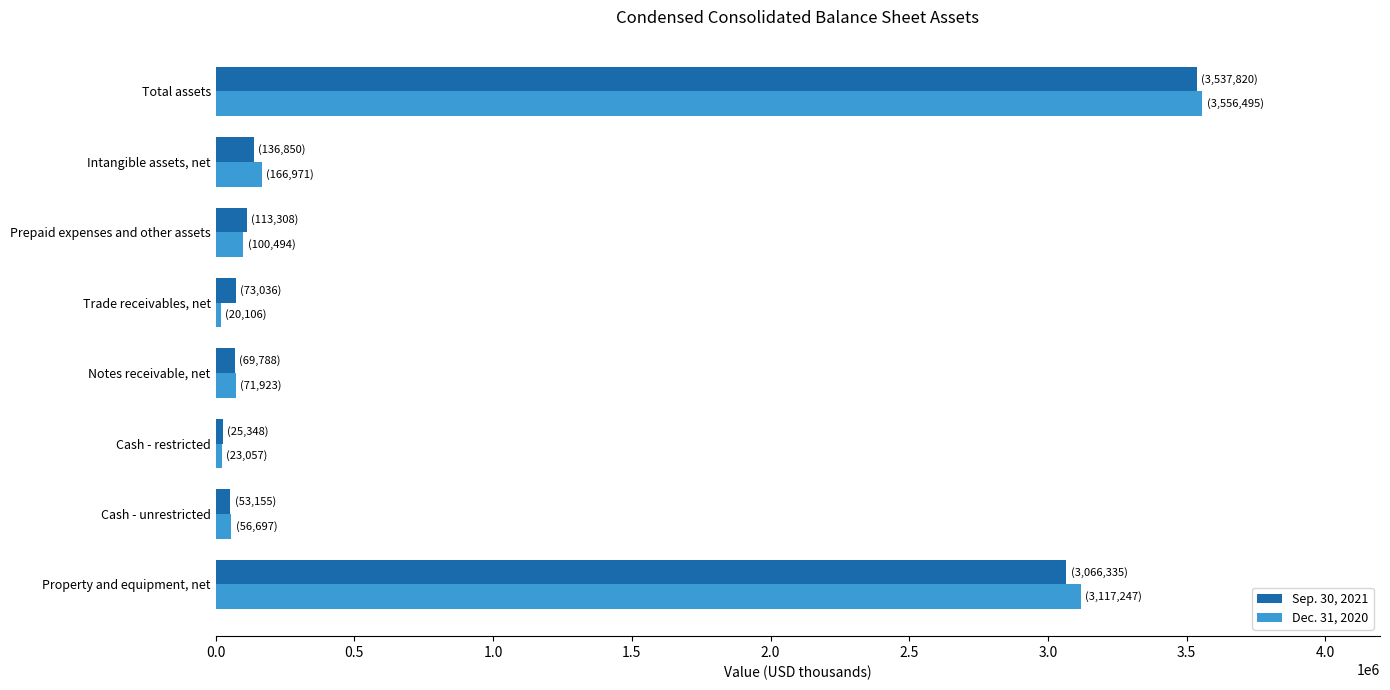

What is the difference between the second highest and second lowest values in the Sep. 30, 2021 series?

3013180